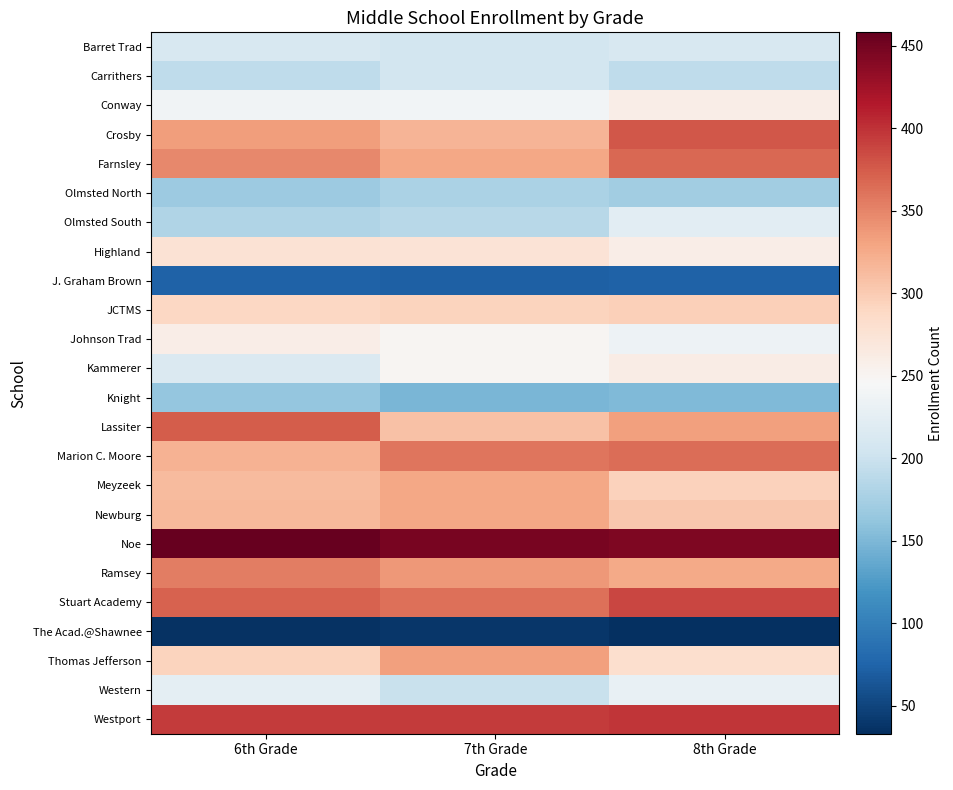

Reading left to right, transcribe all the data shown in this chart.

Barret Trad: 6th Grade=212	7th Grade=207	8th Grade=211
Carrithers: 6th Grade=191	7th Grade=206	8th Grade=191
Conway: 6th Grade=238	7th Grade=239	8th Grade=259
Crosby: 6th Grade=335	7th Grade=317	8th Grade=377
Farnsley: 6th Grade=347	7th Grade=328	8th Grade=367
Olmsted North: 6th Grade=168	7th Grade=178	8th Grade=172
Olmsted South: 6th Grade=181	7th Grade=187	8th Grade=223
Highland: 6th Grade=277	7th Grade=274	8th Grade=259
J. Graham Brown: 6th Grade=74	7th Grade=72	8th Grade=74
JCTMS: 6th Grade=290	7th Grade=293	8th Grade=296
Johnson Trad: 6th Grade=260	7th Grade=249	8th Grade=235
Kammerer: 6th Grade=214	7th Grade=249	8th Grade=261
Knight: 6th Grade=164	7th Grade=149	8th Grade=151
Lassiter: 6th Grade=374	7th Grade=307	8th Grade=333
Marion C. Moore: 6th Grade=319	7th Grade=359	8th Grade=365
Meyzeek: 6th Grade=313	7th Grade=328	8th Grade=294
Newburg: 6th Grade=314	7th Grade=328	8th Grade=303
Noe: 6th Grade=458	7th Grade=448	8th Grade=444
Ramsey: 6th Grade=354	7th Grade=337	8th Grade=326
Stuart Academy: 6th Grade=371	7th Grade=363	8th Grade=388
The Acad.@Shawnee: 6th Grade=36	7th Grade=38	8th Grade=33
Thomas Jefferson: 6th Grade=292	7th Grade=332	8th Grade=281
Western: 6th Grade=225	7th Grade=199	8th Grade=229
Westport: 6th Grade=394	7th Grade=394	8th Grade=398